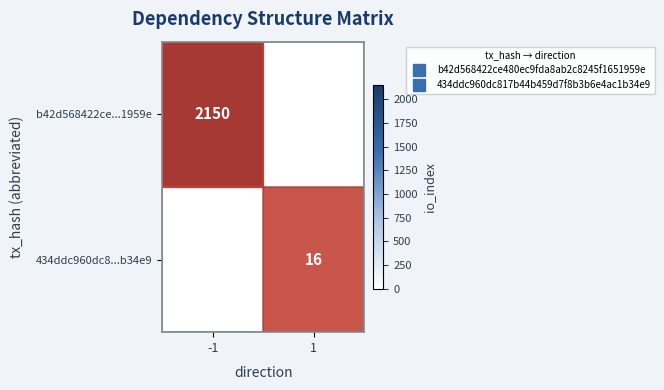

At which category is the sum across all series the highest?

-1